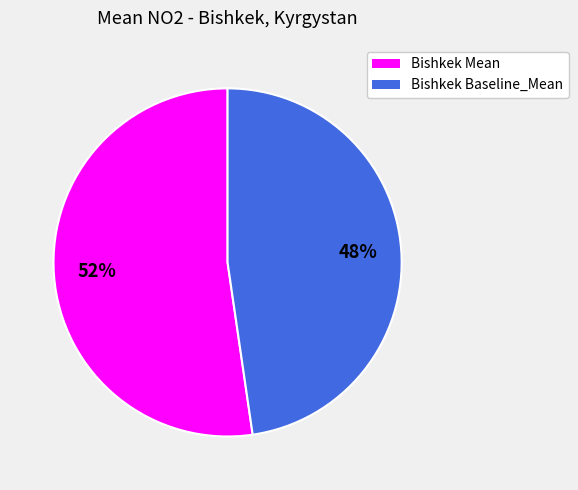

Between Bishkek Mean and Bishkek Baseline_Mean, which is larger?

Bishkek Mean